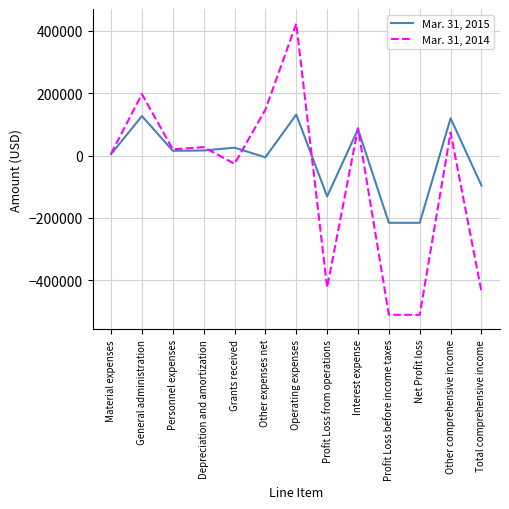

At Profit Loss before income taxes, list the series in order from smallest to largest.

Mar. 31, 2014, Mar. 31, 2015